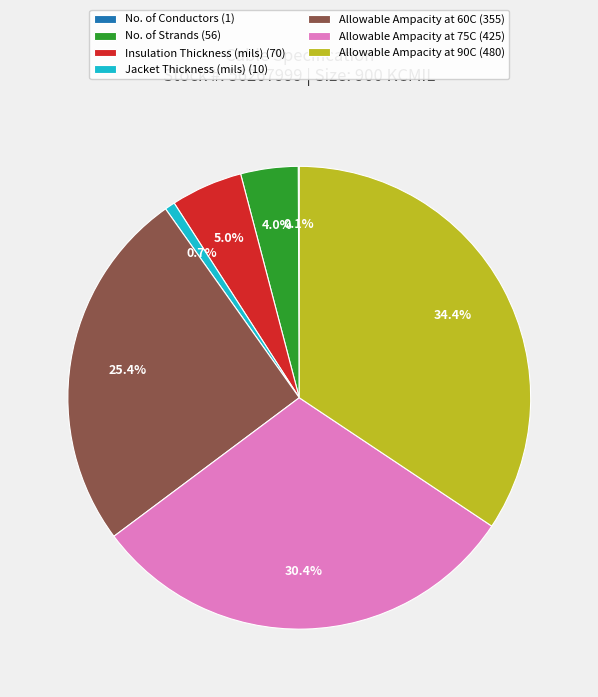

To the nearest percent, what is the difference between the Allowable Ampacity at 90C and Jacket Thickness (mils) slice percentages?

34%